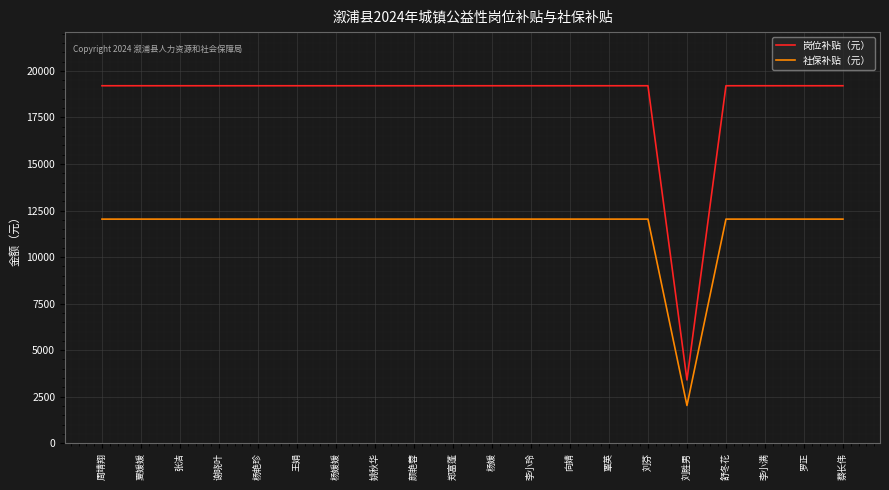

What is the sum of the 岗位补贴（元） values at 张洁 and 蔡长伟?

38400.0